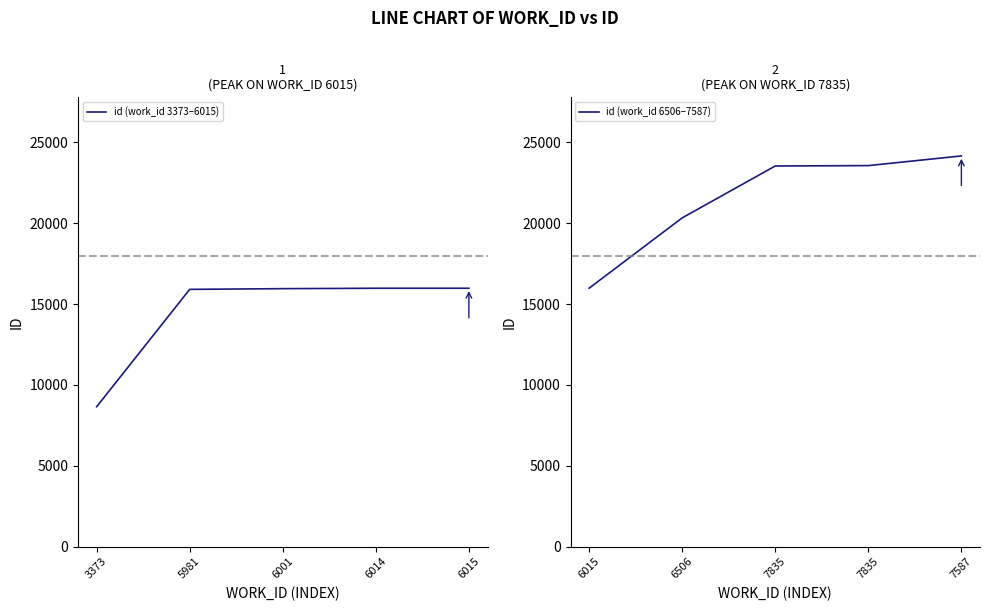

What is the difference between the second highest and minimum values in the id (work_id 3373–6015) series?

7329